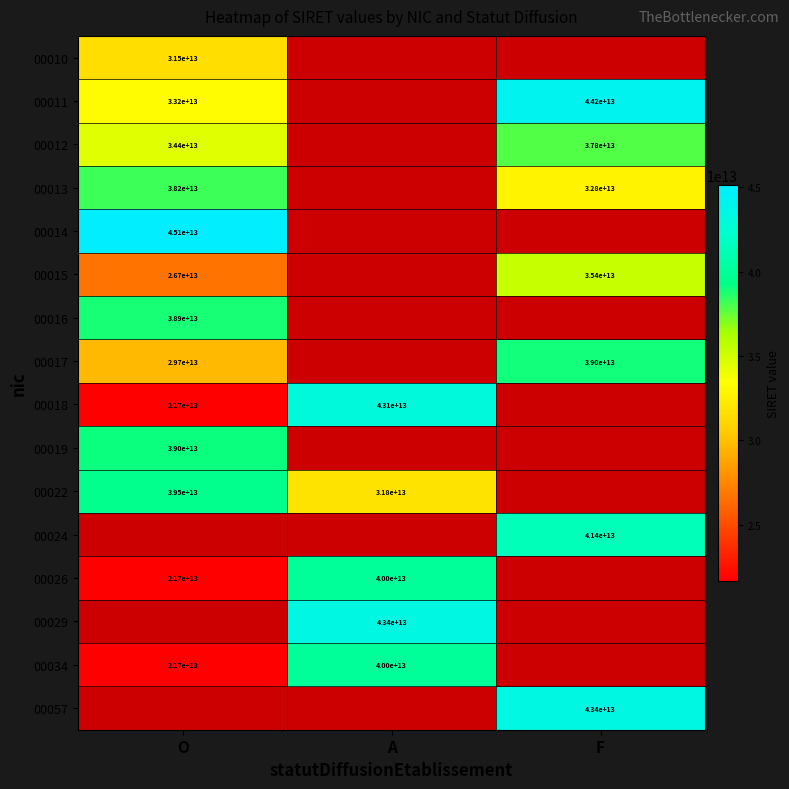

The value of 00034 at A is 40000000000000. True or false?

True